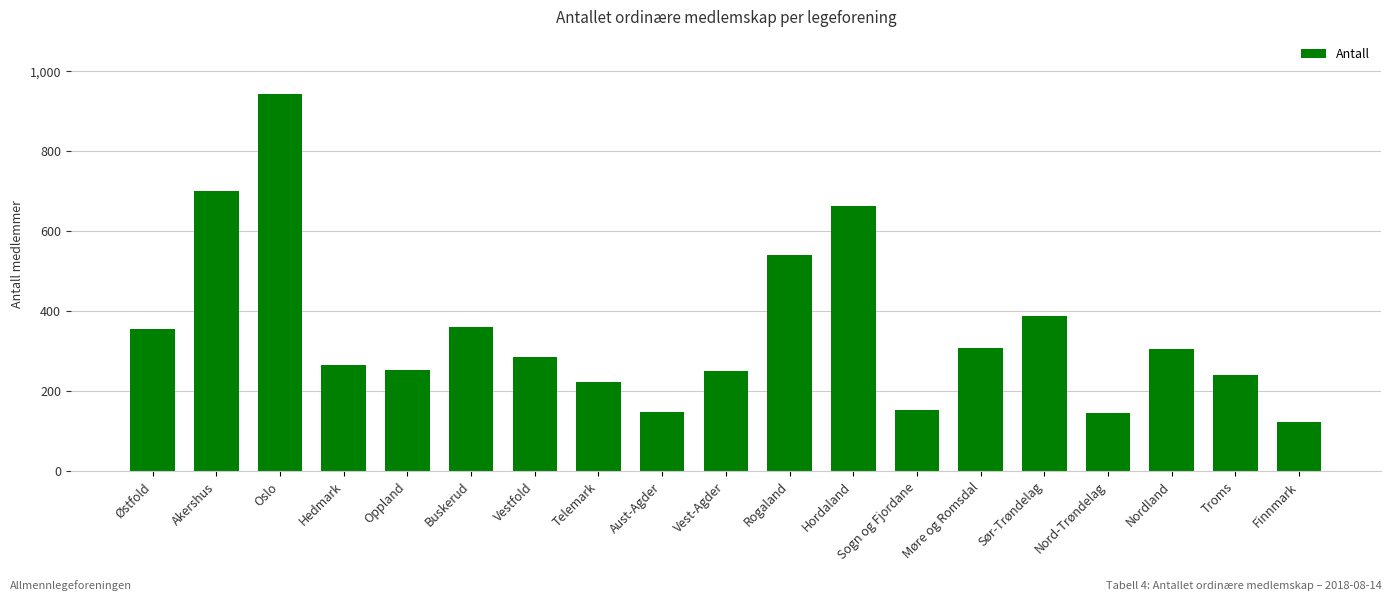

At which label is the value closest to 533?

Rogaland